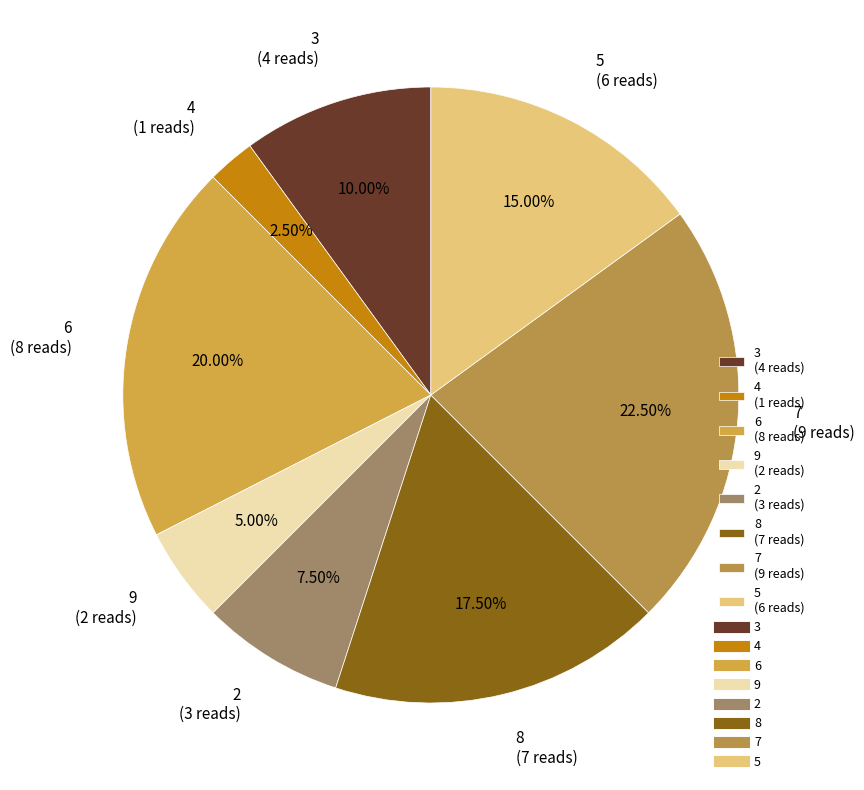

Which category has the smallest portion of the pie?

4